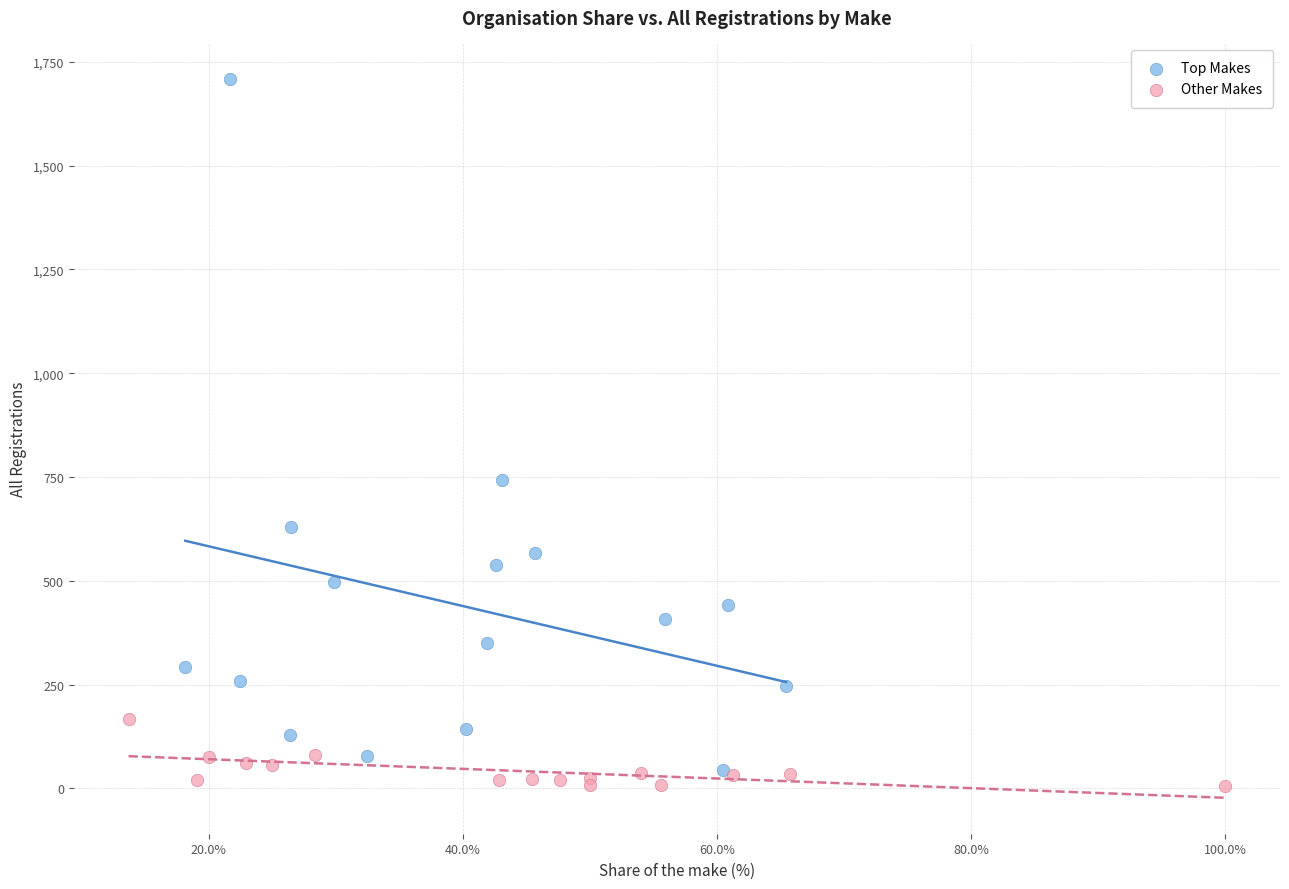

What are all the series names shown in the legend?

Top Makes, Other Makes